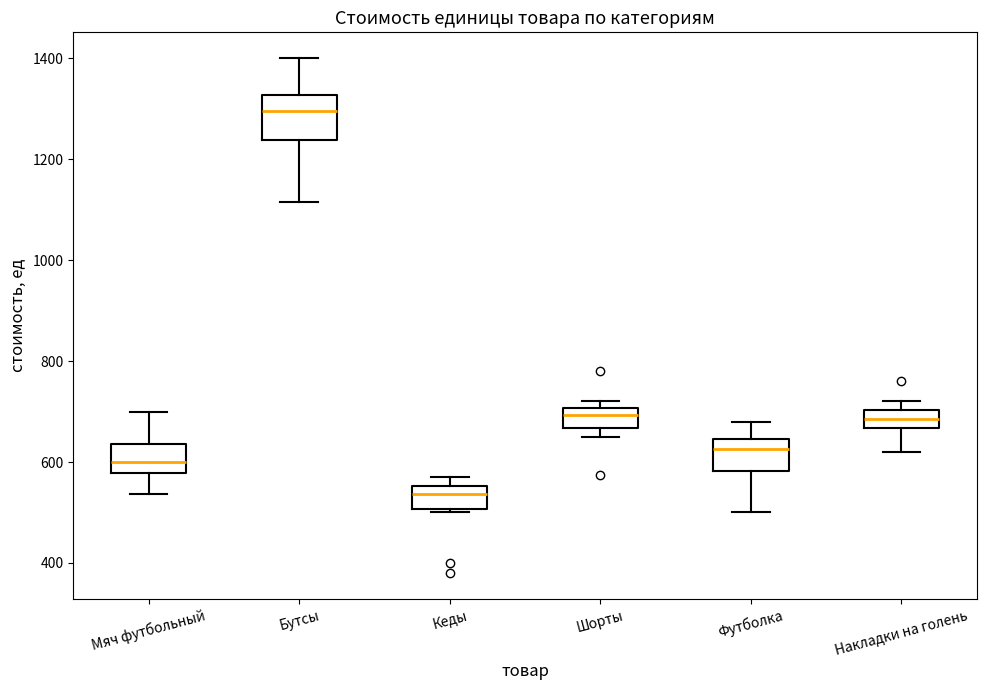

Reading left to right, read every box against the y-axis: the position of its median line, the range the box covers, and the ends of its whiskers. The values are not printed on the chart, so give them approximately, as read against the axis.

Мяч футбольный: median 600, box 580 to 640, whiskers 540 to 700
Бутсы: median 1300, box 1240 to 1320, whiskers 1120 to 1400
Кеды: median 540, box 500 to 560, whiskers 500 (just below the box's lower edge) to 580
Шорты: median 700 (inside the box), box 660 to 700, whiskers 660 (just below the box's lower edge) to 720
Футболка: median 620, box 580 to 640, whiskers 500 to 680
Накладки на голень: median 680, box 660 to 700, whiskers 620 to 720